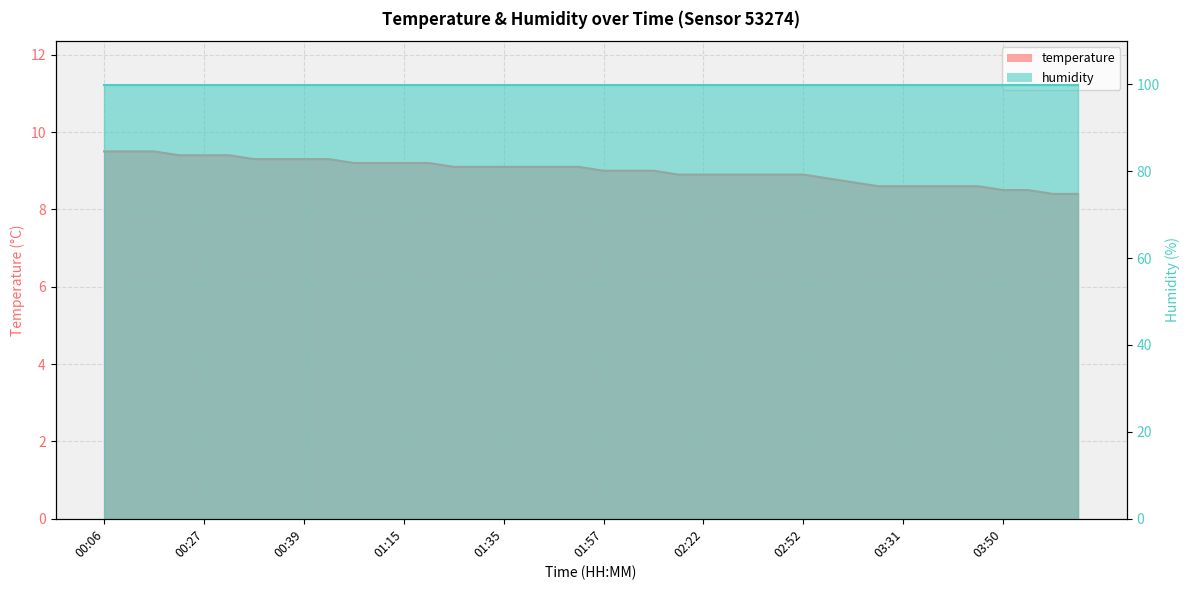

Reading left to right, what are all the values shown in this chart?

00:06=9.5	00:11=9.5	00:14=9.5	00:22=9.4	00:27=9.4	00:30=9.4	00:33=9.3	00:36=9.3	00:39=9.3	00:41=9.3	01:01=9.2	01:09=9.2	01:15=9.2	01:18=9.2	01:21=9.1	01:29=9.1	01:35=9.1	01:40=9.1	01:43=9.1	01:46=9.1	01:57=9.0	02:00=9.0	02:09=9.0	02:19=8.9	02:22=8.9	02:24=8.9	02:29=8.9	02:35=8.9	02:52=8.9	03:03=8.8	03:20=8.7	03:28=8.6	03:31=8.6	03:34=8.6	03:36=8.6	03:39=8.6	03:50=8.5	03:53=8.5	04:32=8.4	04:44=8.4